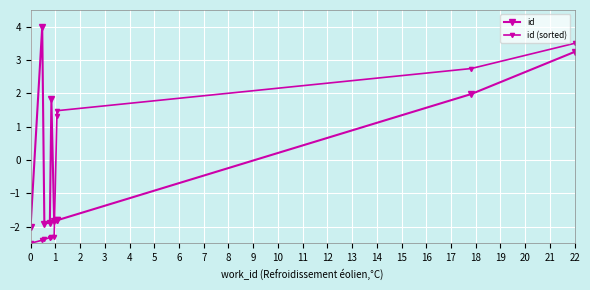

What is the sum of the id (sorted) values at 7 and 9?

5.0